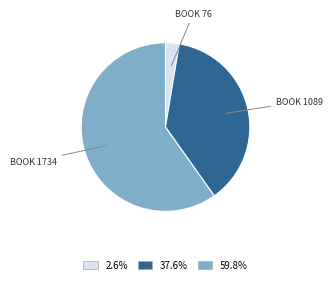

Does 2.6% represent more than half of the total?

No